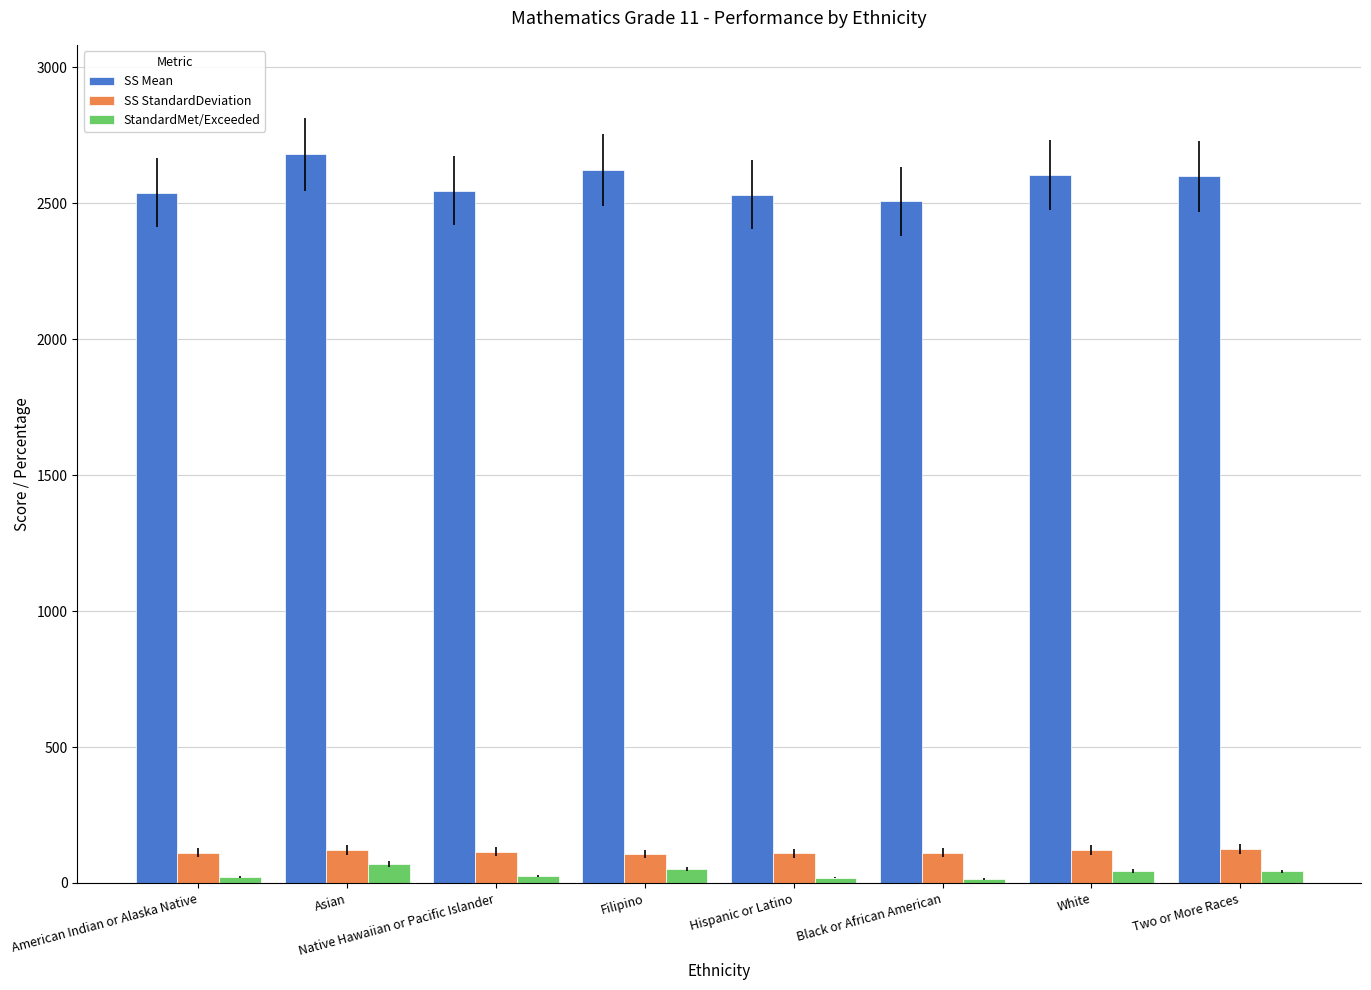

How many data points does each series have?

8